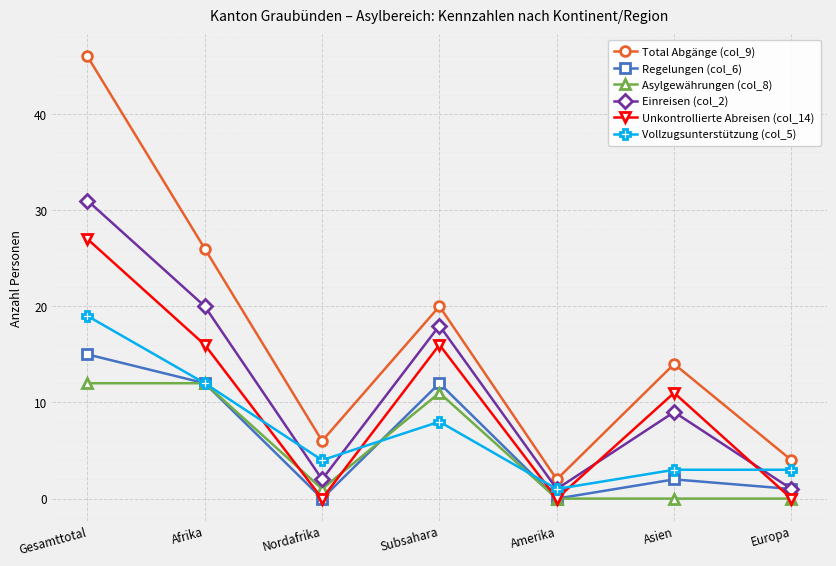

What is the sum of all Total Abgänge (col_9) values?

118